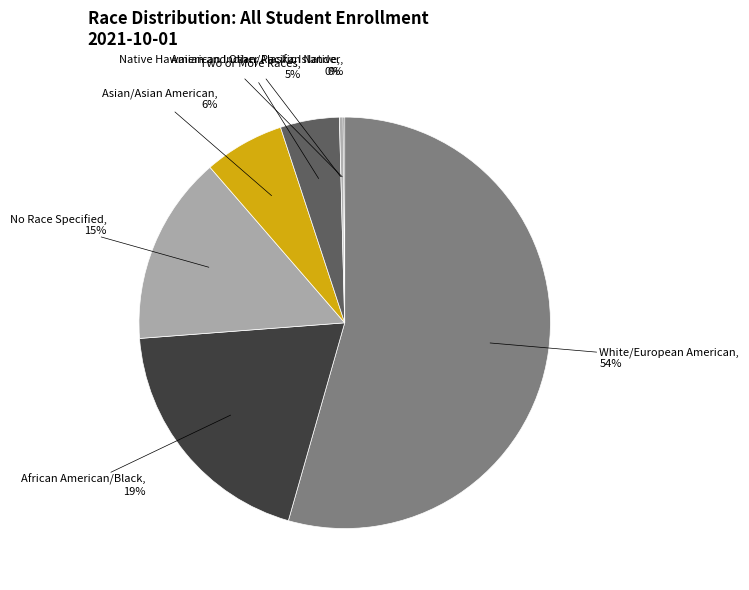

Do African American/Black and Two or More Races together represent more than half of the pie?

No